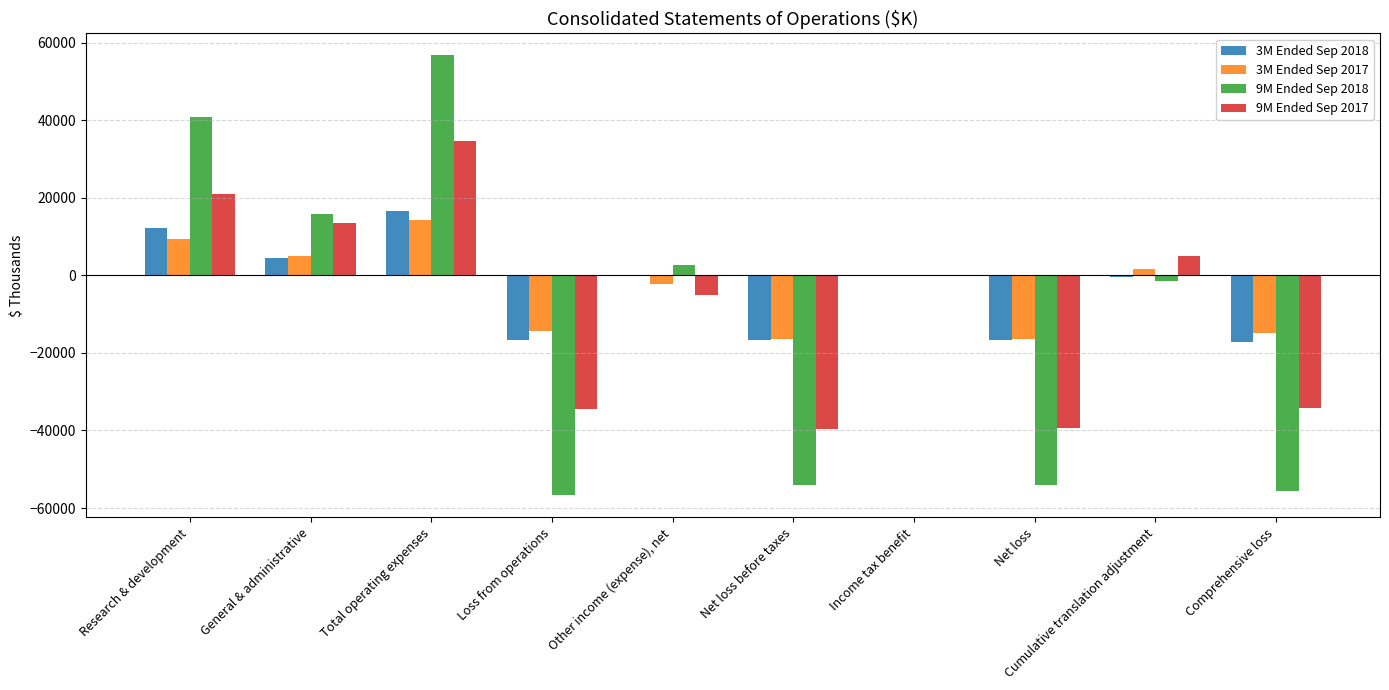

What is the sum of all 3M Ended Sep 2017 values?

-33829